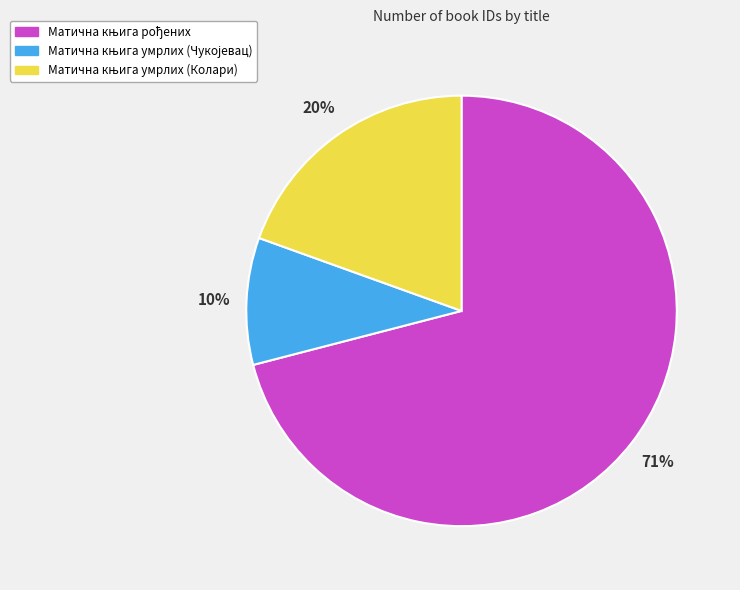

To the nearest percent, what is the average slice percentage?

33%